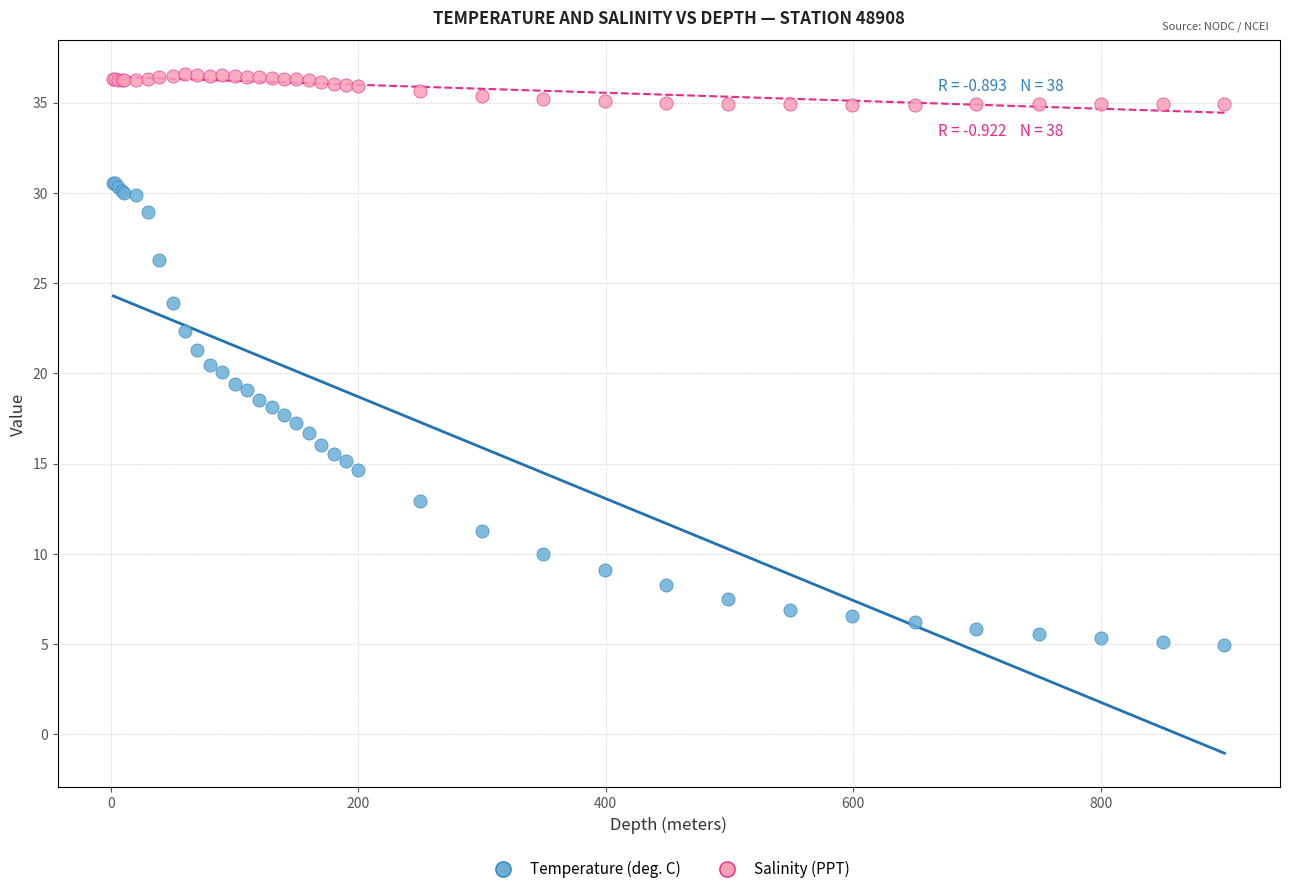

Which series has the largest Y range (max minus min)?

Temperature (deg. C)